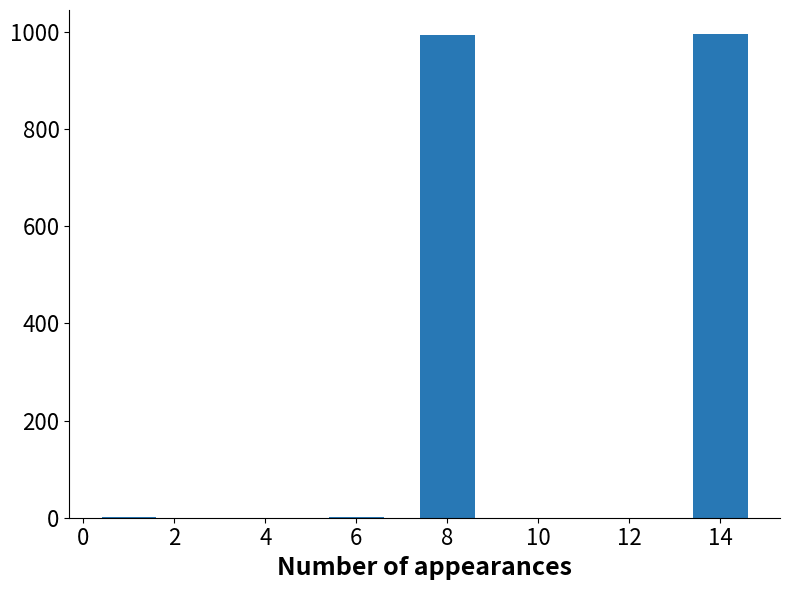

What is the maximum value shown in the chart?

995